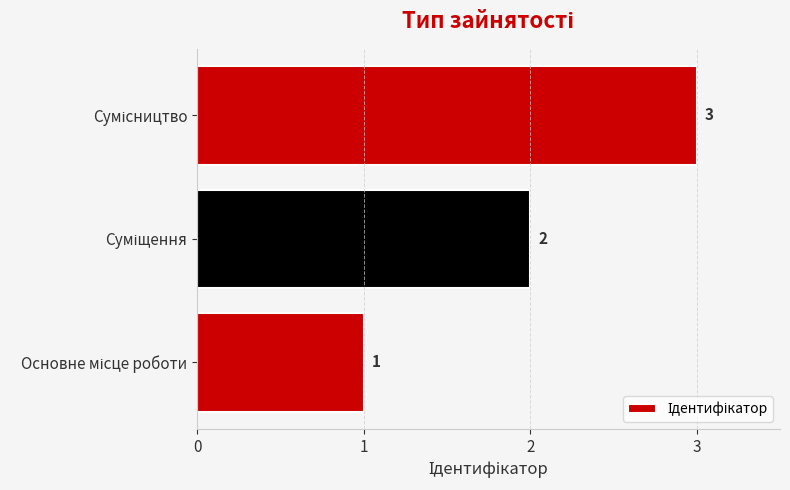

How many values are between 1 and 3?

3